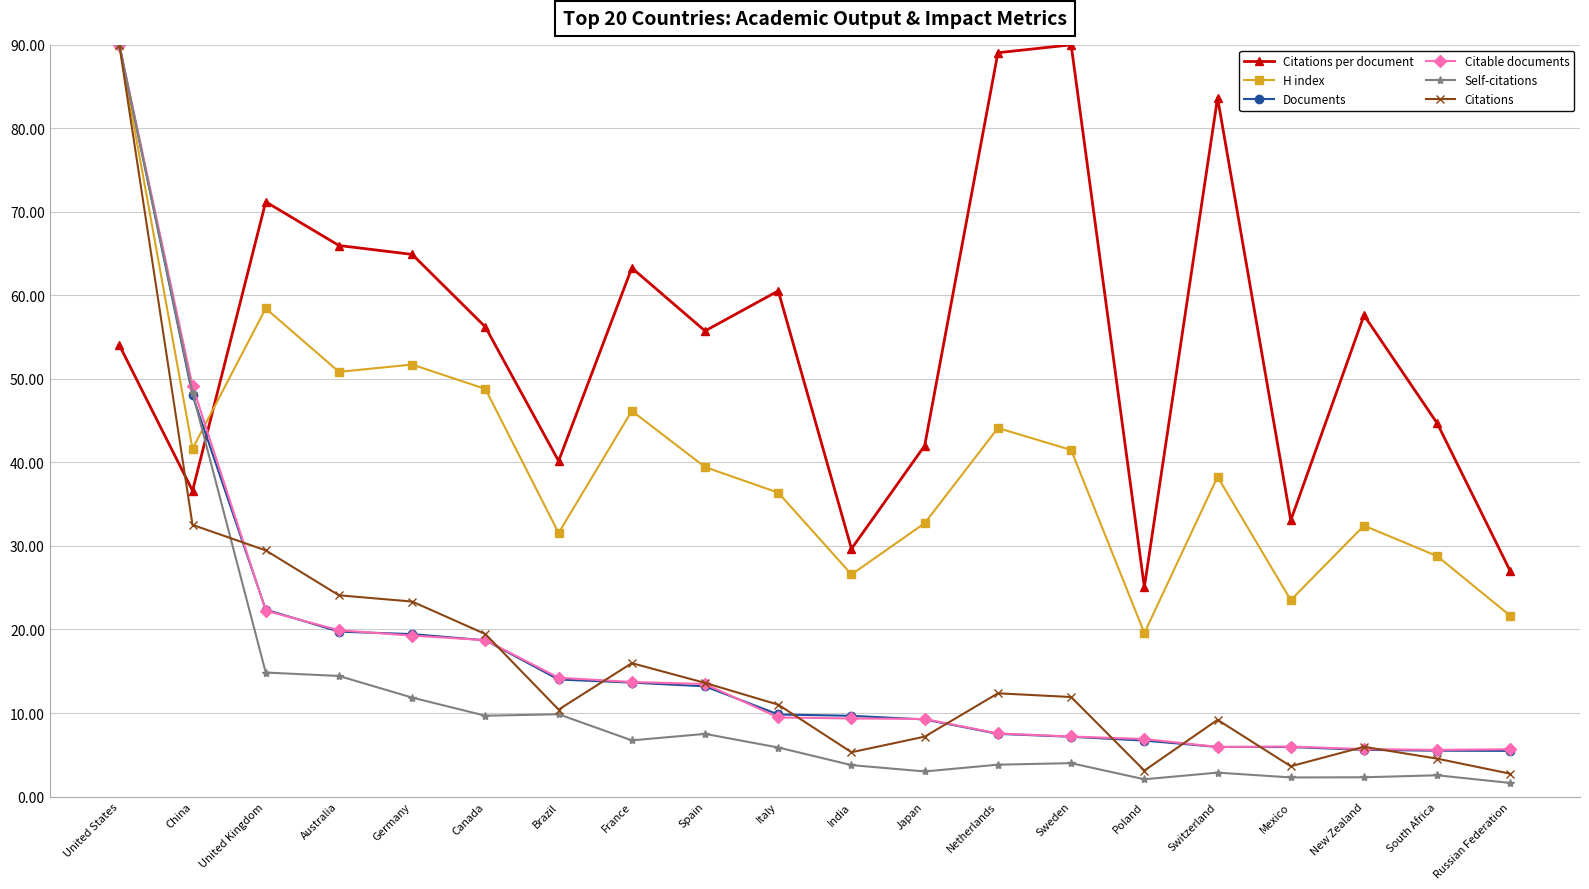

What are all the series names shown in the legend?

Citations per document, H index, Documents, Citable documents, Self-citations, Citations